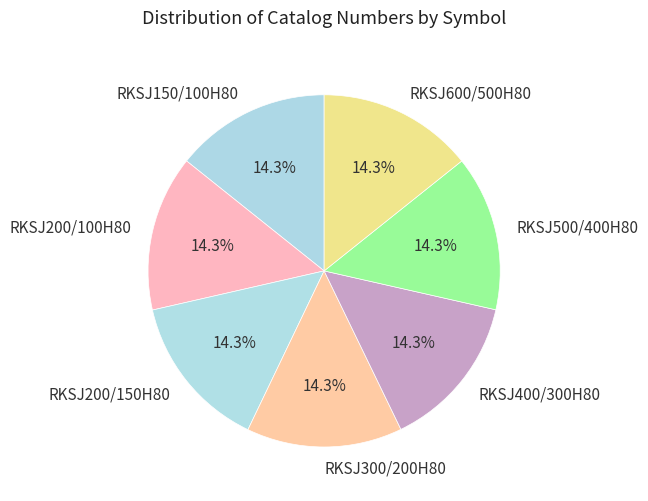

What is the ratio of the value at RKSJ200/100H80 to the value at RKSJ500/400H80?

1.0